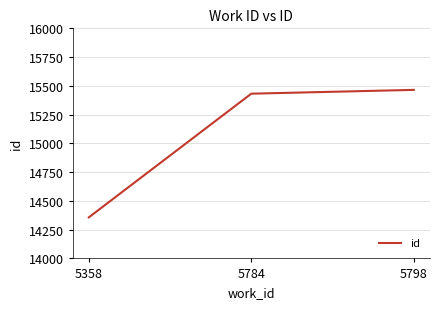

What is the difference between the maximum and minimum values?

1108